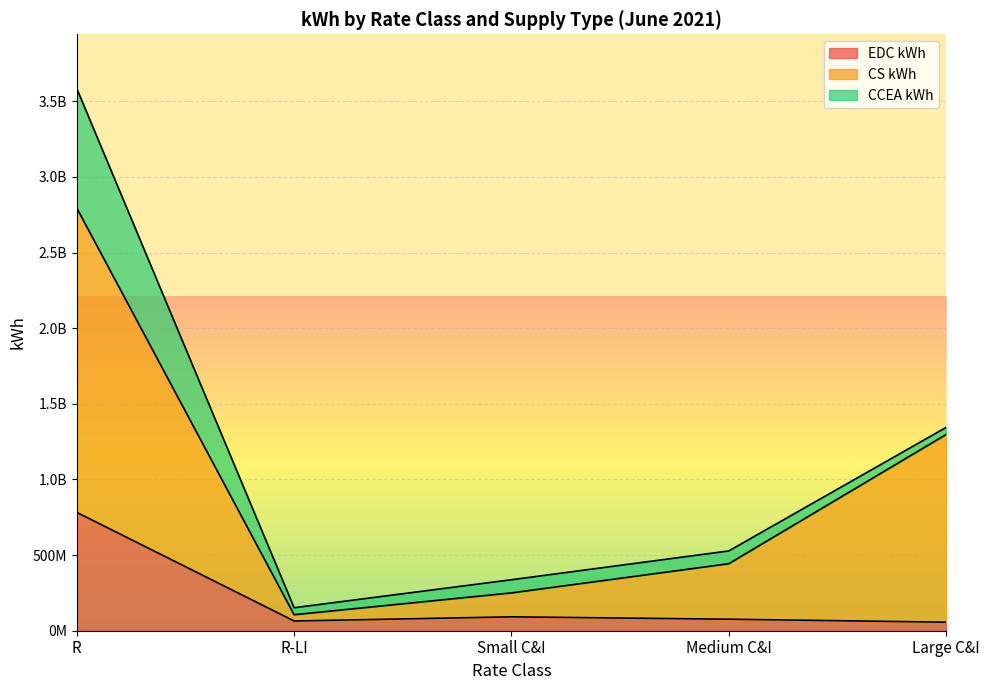

At which label does CS kWh first exceed 443007813?

R